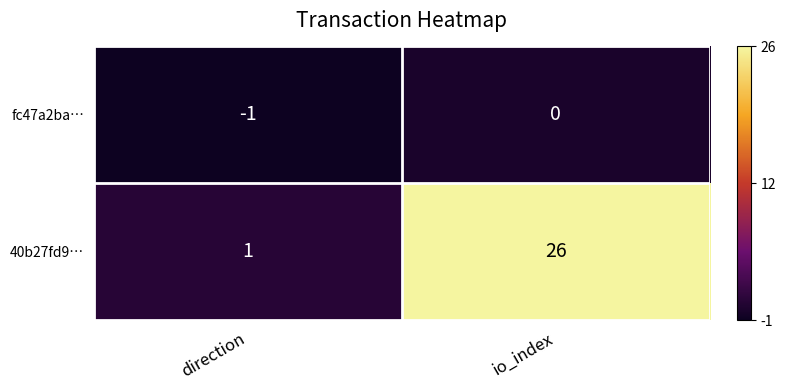

Rank the series at io_index from lowest to highest value.

fc47a2ba…, 40b27fd9…